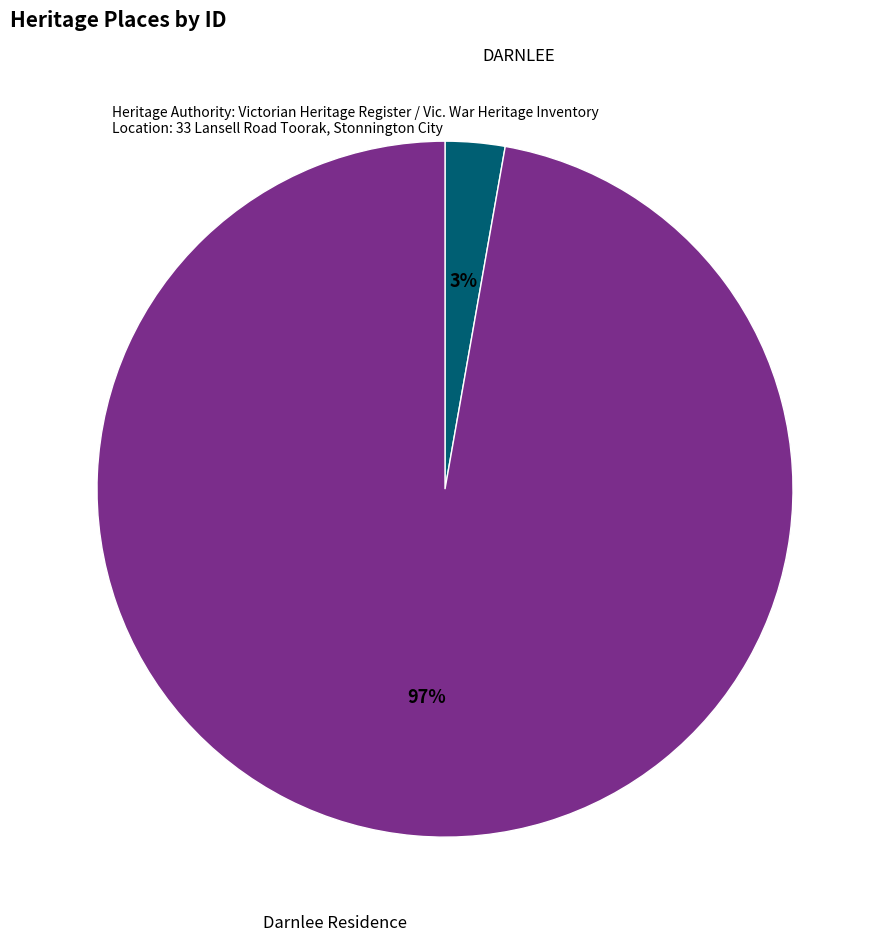

To the nearest percent, what is the difference between the Darnlee Residence and DARNLEE slice percentages?

94%